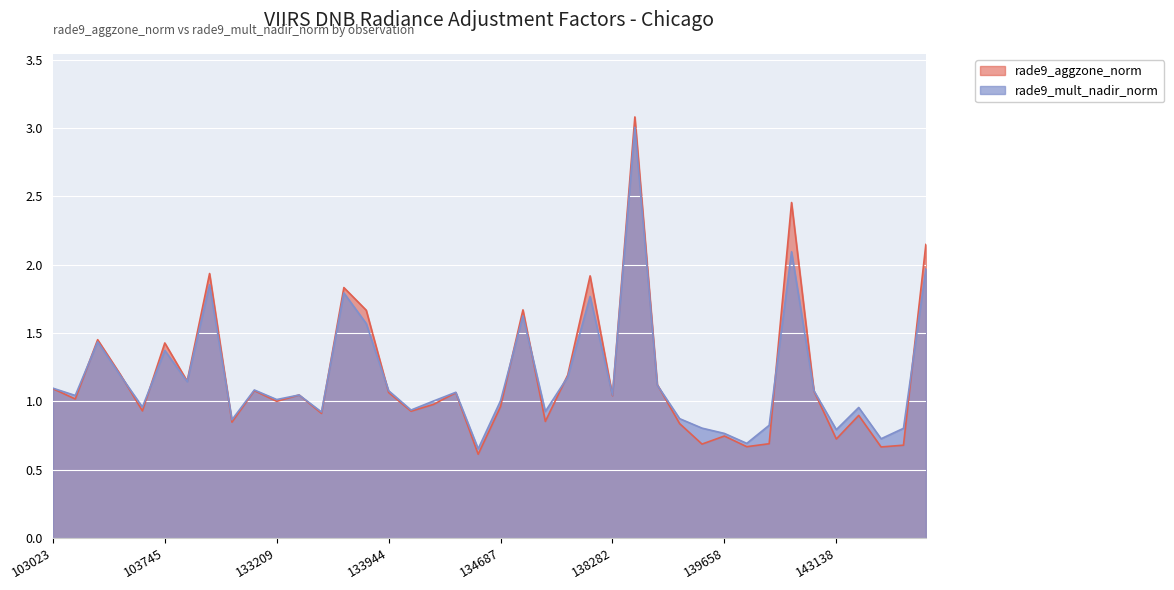

What is the value of the rade9_mult_nadir_norm point at the 38th from the left?

0.7